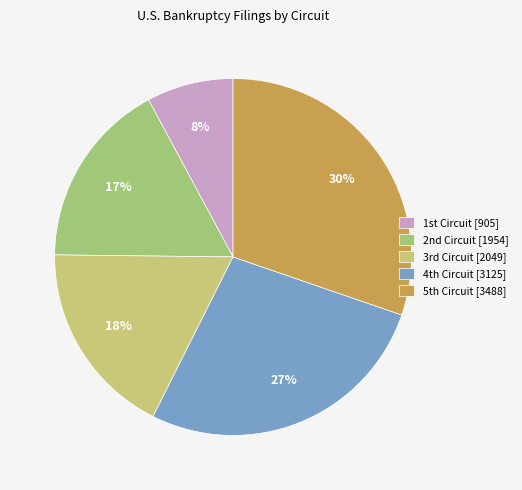

Rank the categories by value from lowest to highest.

1st Circuit, 2nd Circuit, 3rd Circuit, 4th Circuit, 5th Circuit